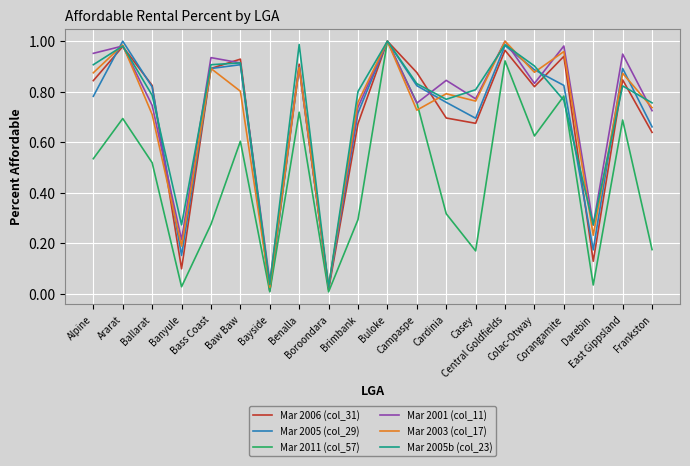

What is the maximum value shown in the chart?

1.0